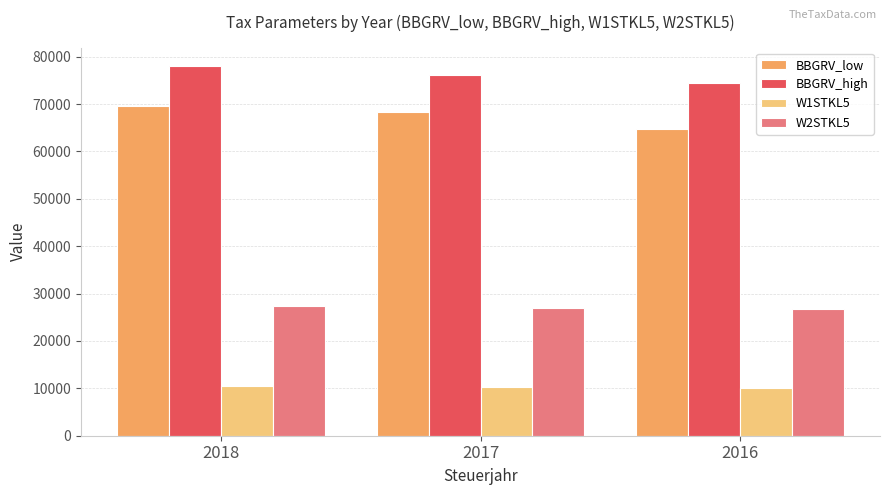

What is the sum of the BBGRV_low values at 2018 and 2016?

134400